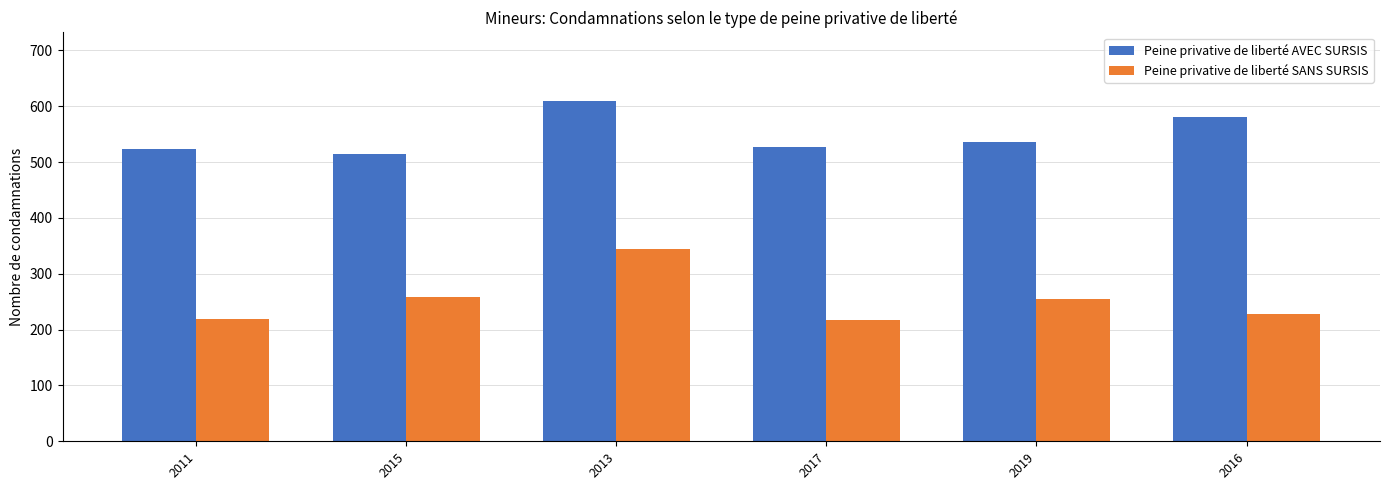

How many bars are there in total?

12